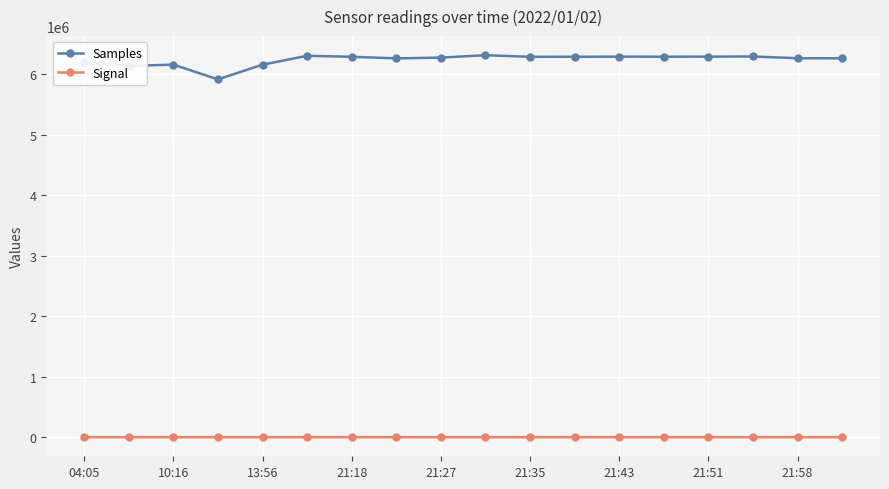

What is the greatest value displayed?

6310901